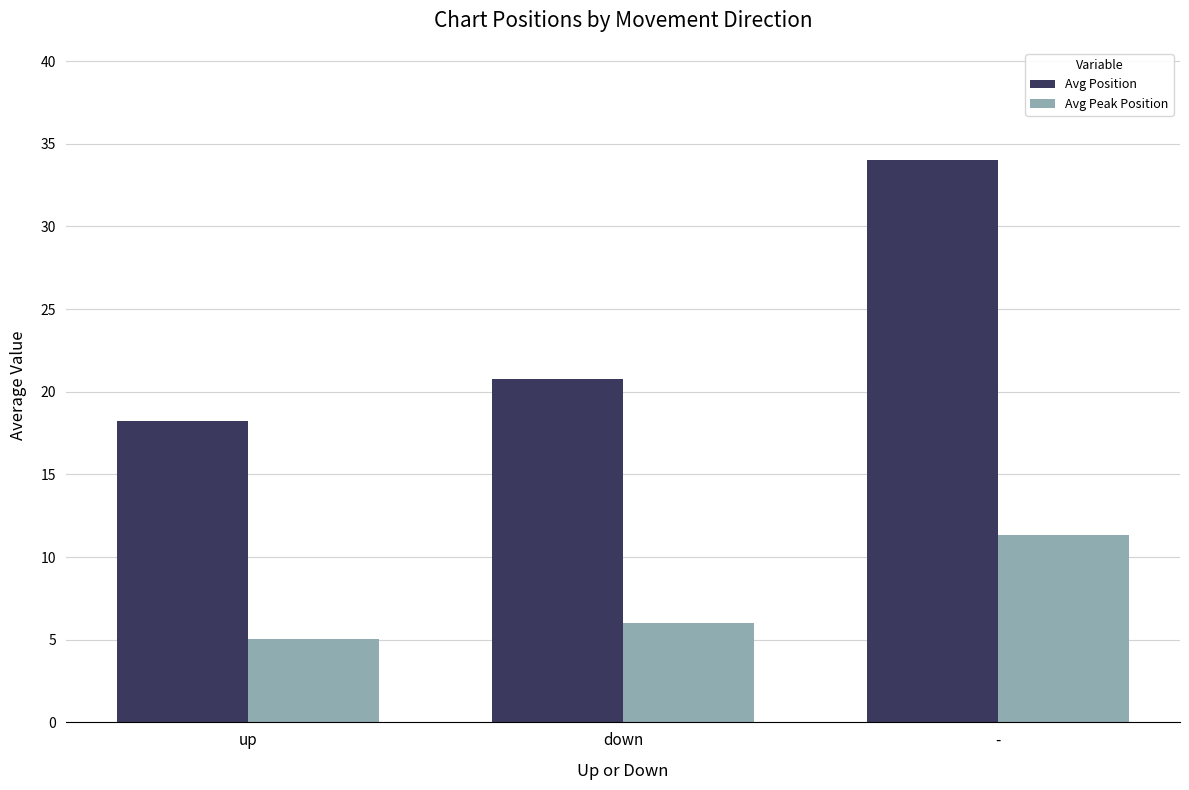

What is the sum of the Avg Position values at down and up?

39.0